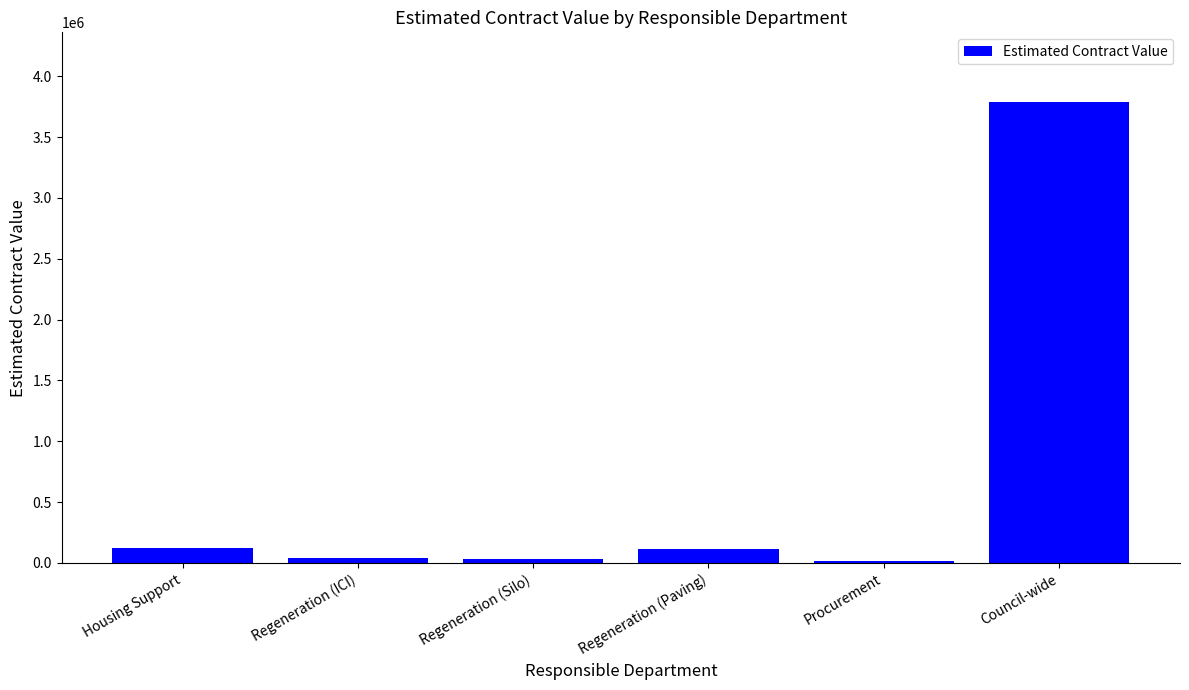

What is the difference between the maximum and minimum values?

3777038.0